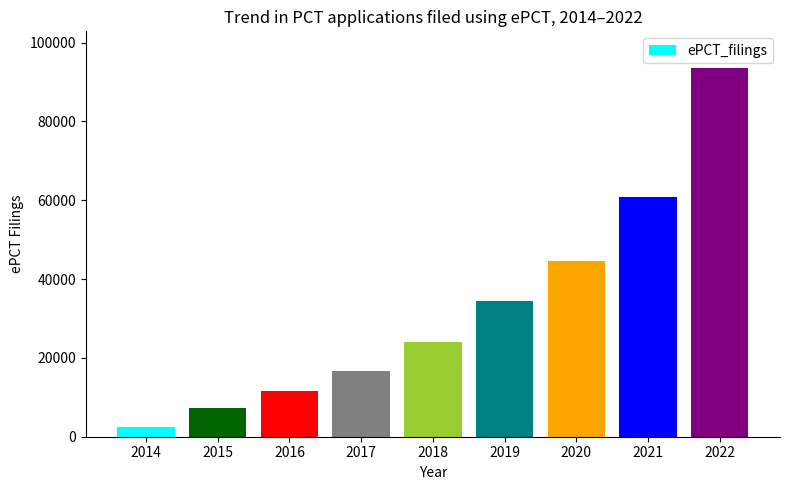

Reading left to right, what are all the values shown in this chart?

2014=2554	2015=7180	2016=11627	2017=16700	2018=24084	2019=34389	2020=44575	2021=60912	2022=93522